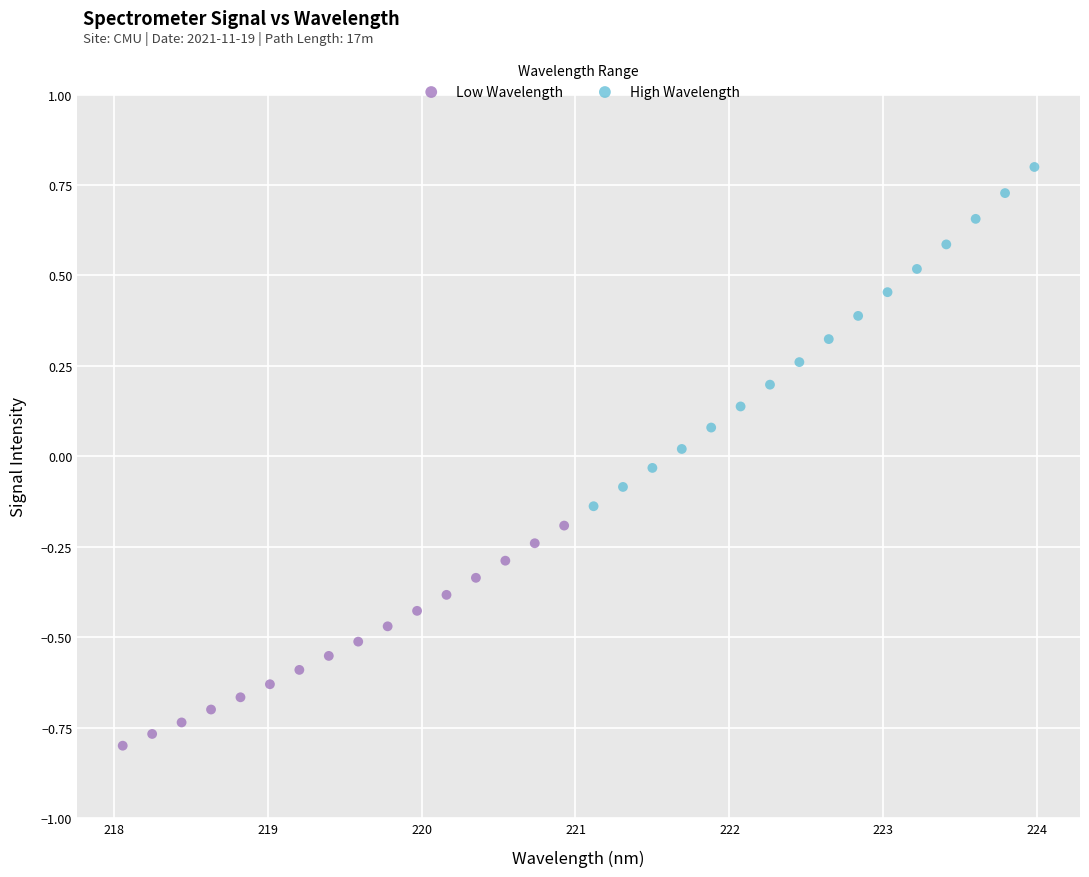

Which series reaches the maximum Y coordinate?

High Wavelength